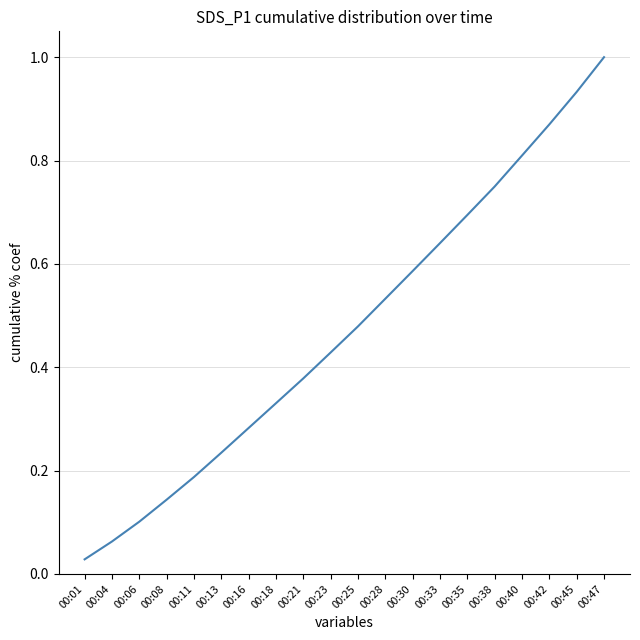

True or false: there are more than 2 points higher than both neighbors.

False